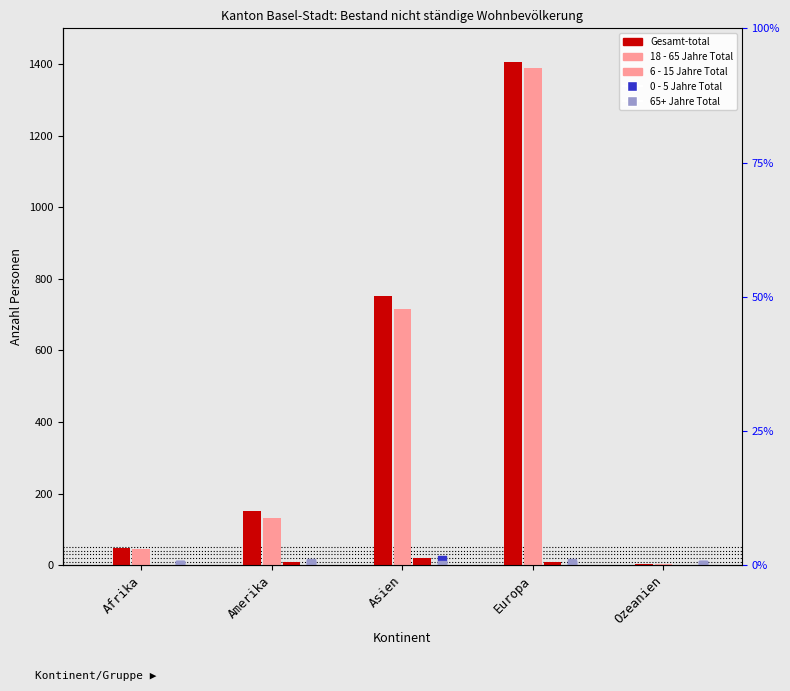

What are all the series names shown in the legend?

Gesamt-total, 18 - 65 Jahre Total, 6 - 15 Jahre Total, 0 - 5 Jahre Total, 65+ Jahre Total